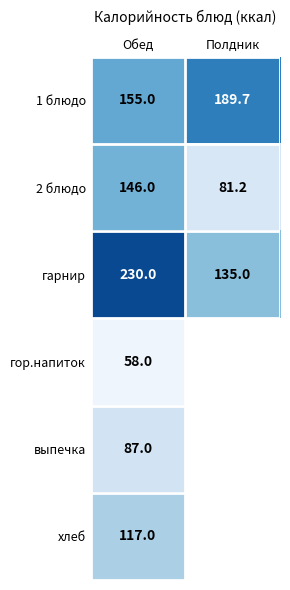

What is the spread (max minus min) of values at Полдник?

108.5